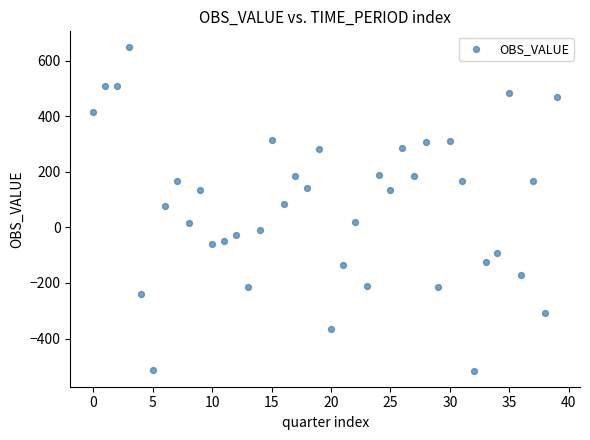

What is the range of Y values (max minus min)?

1162